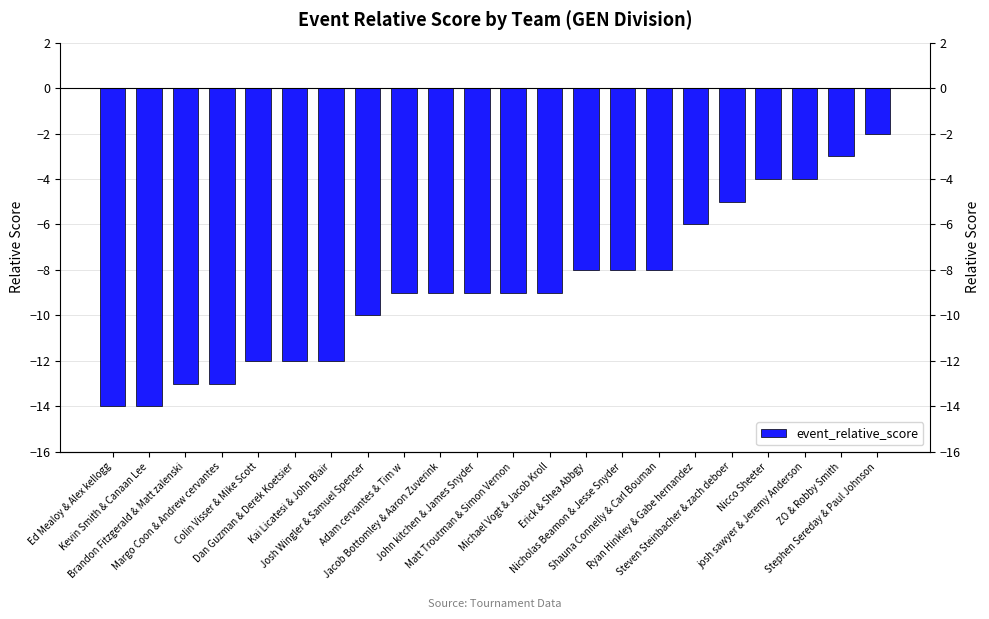

What value does the data have at Margo Coon & Andrew cervantes, to the nearest 5?

-15